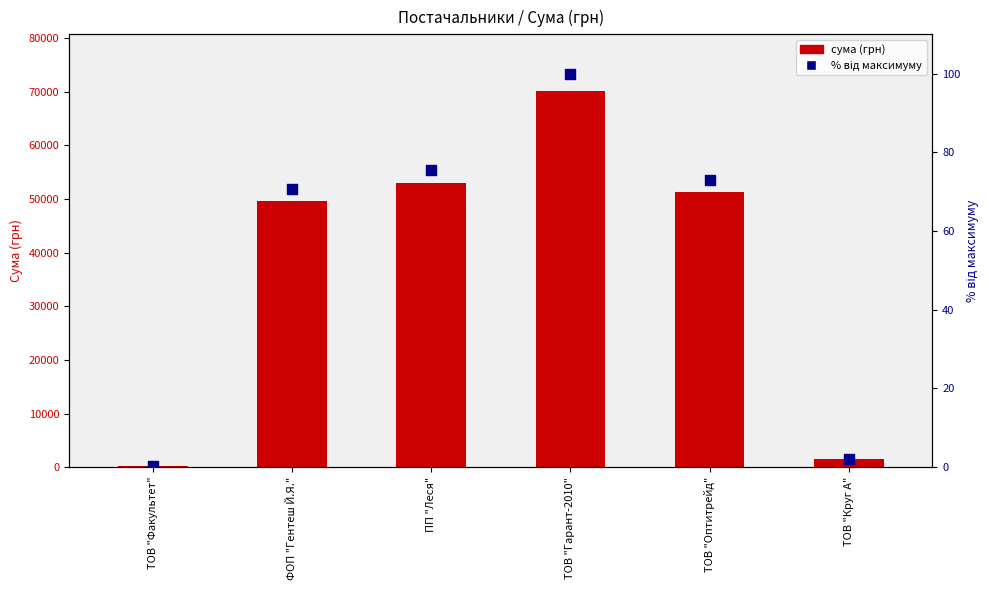

Is the value of відсоток від максимуму at ТОВ "Круг А" greater than the value of сума (грн) at ПП "Леся"?

No